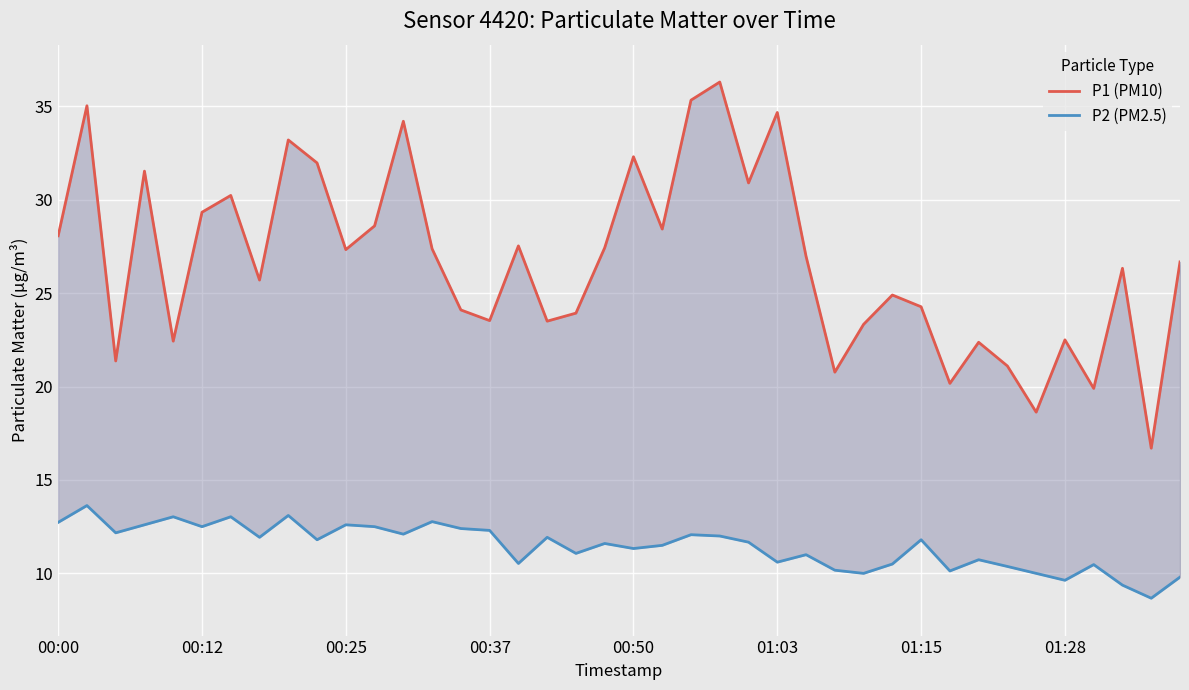

True or false: P2 (PM2.5) and P1 (PM10) cross at least once.

False